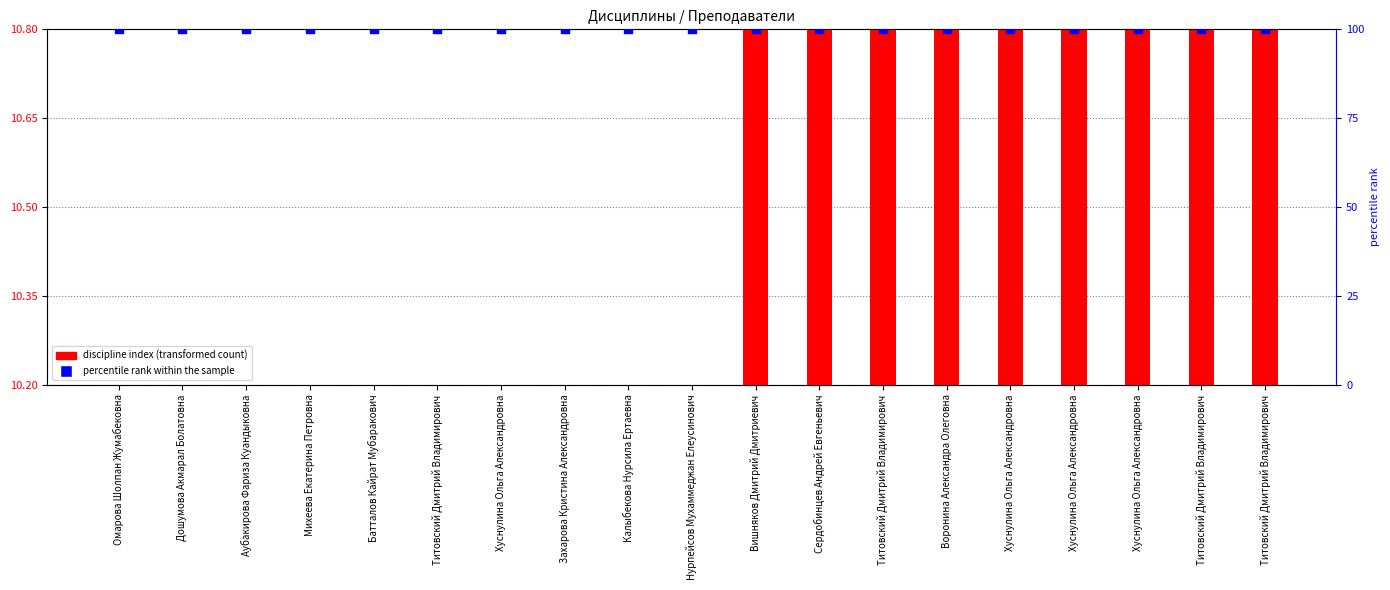

Which series has the largest total across all categories?

percentile rank within the sample